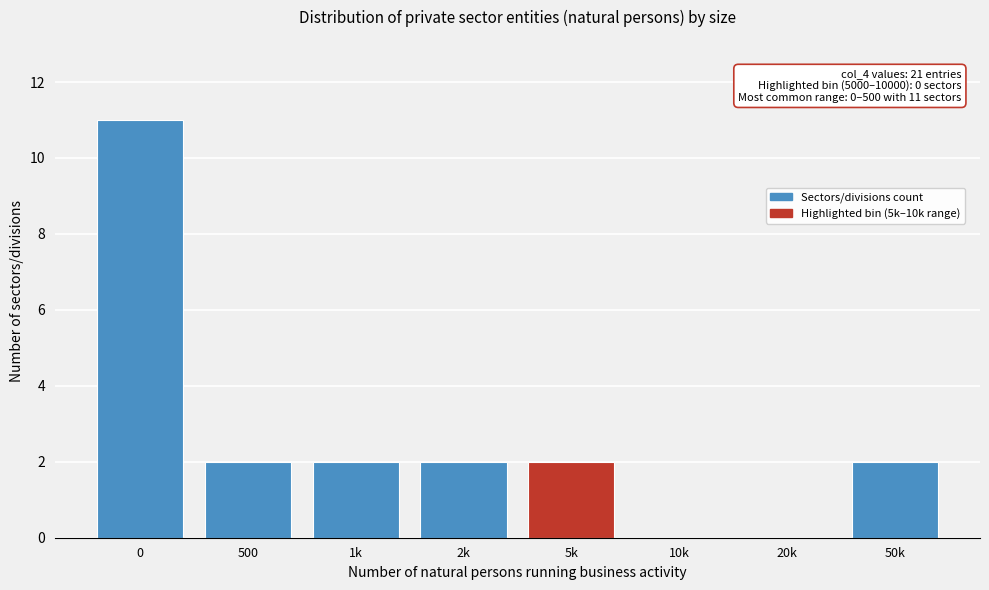

Reading left to right, list all the values displayed in this chart.

0=11	500=2	1k=2	2k=2	5k=2	10k=0	20k=0	50k=2